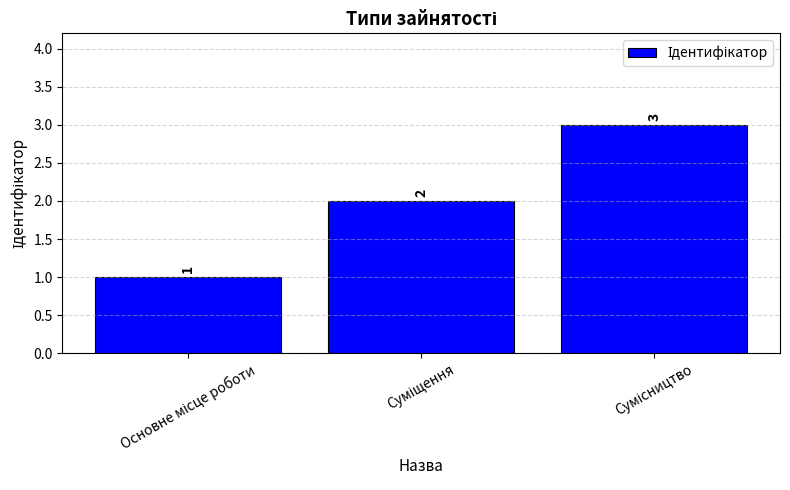

What is the value of the 2nd bar from the left?

2